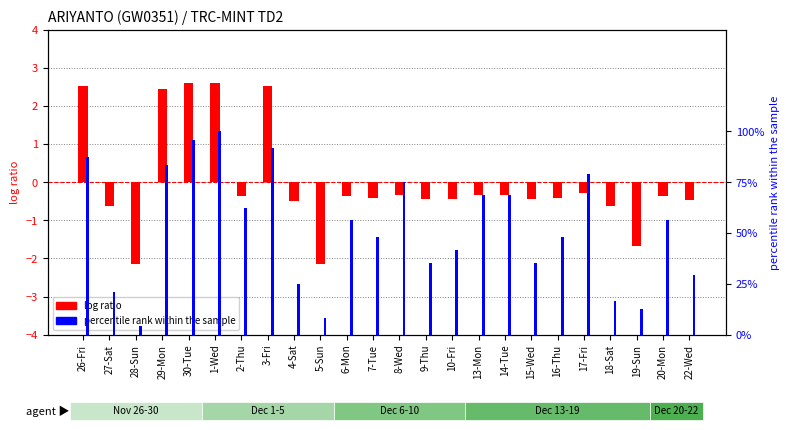

Which has a higher value, 26-Fri or 20-Mon?

26-Fri